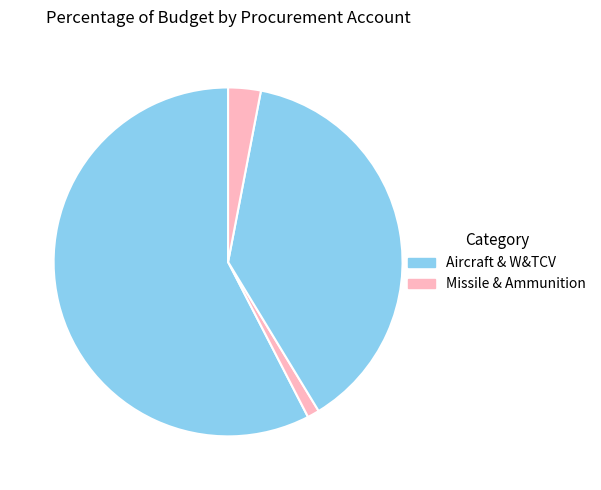

Count the number of slices in the pie.

4